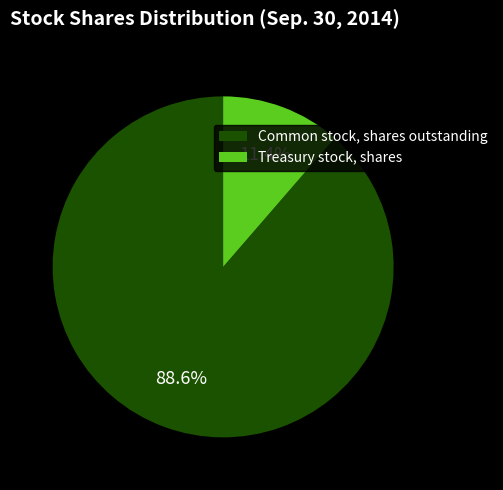

Between Treasury stock, shares and Common stock, shares outstanding, which is larger?

Common stock, shares outstanding